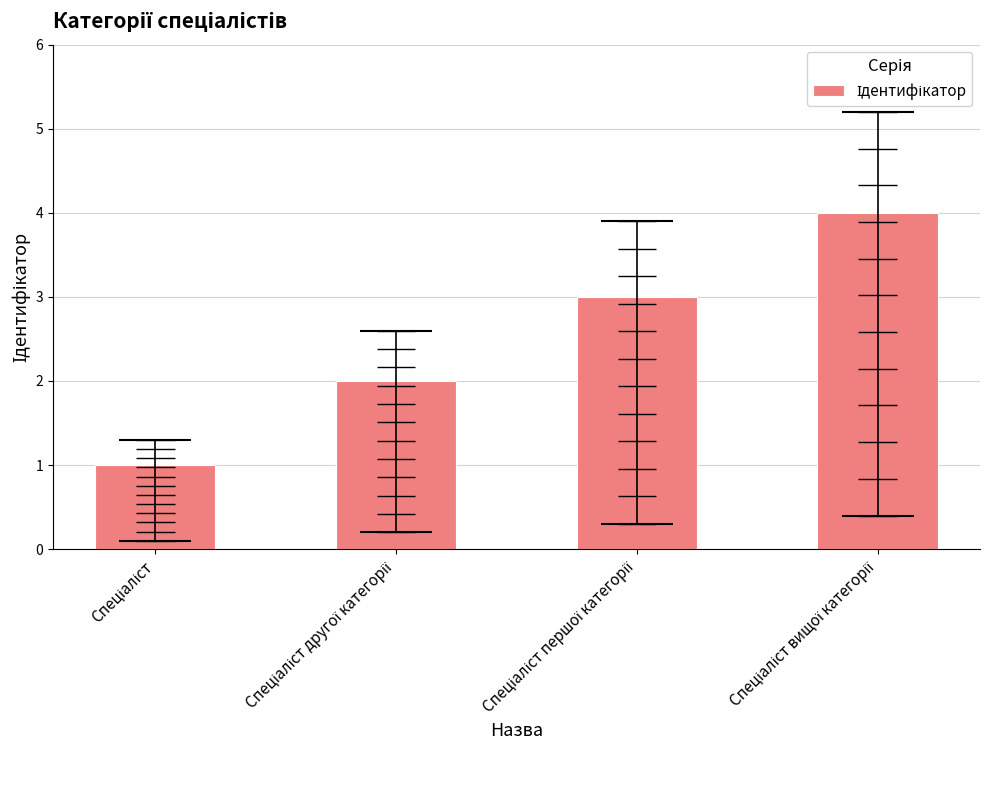

What is the smallest value displayed?

1